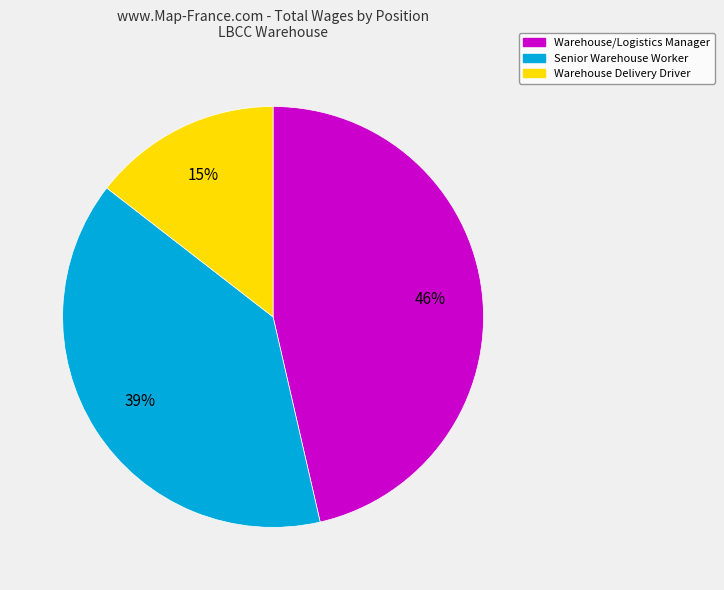

To the nearest percent, what percentage of the pie is Warehouse/Logistics Manager?

46%